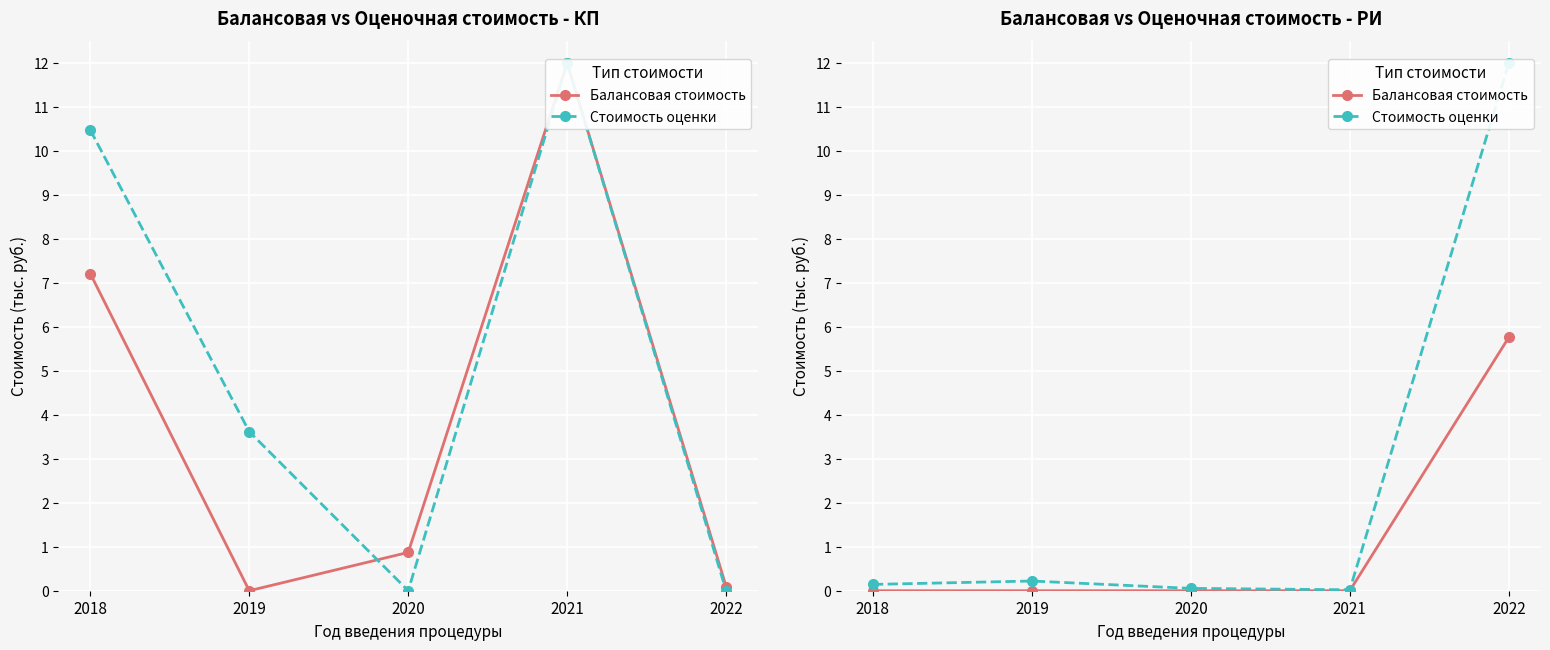

At which category does Стоимость оценки reach its first local peak?

2019